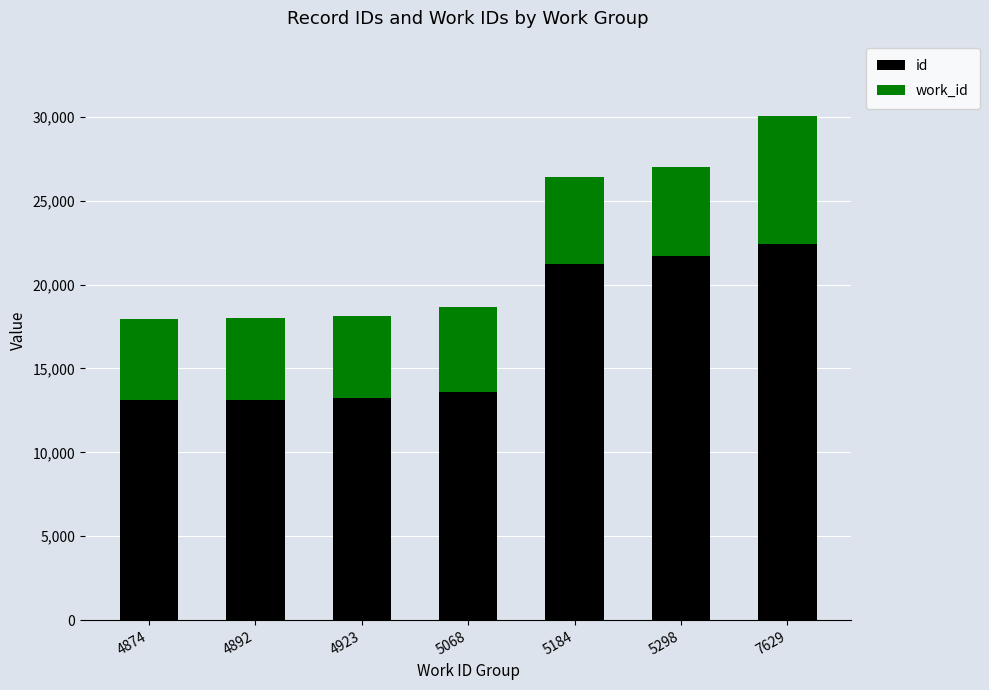

What are all the series names shown in the legend?

id, work_id